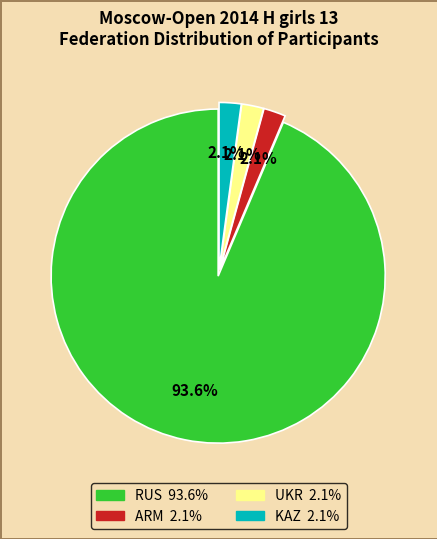

Combined, do KAZ and ARM account for over 50%?

No